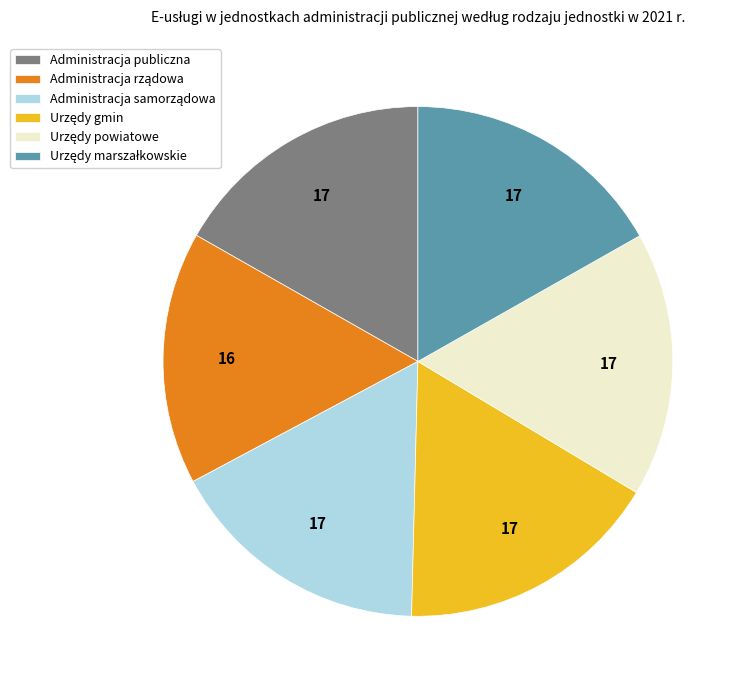

Is there any slice that represents more than half of the pie?

No